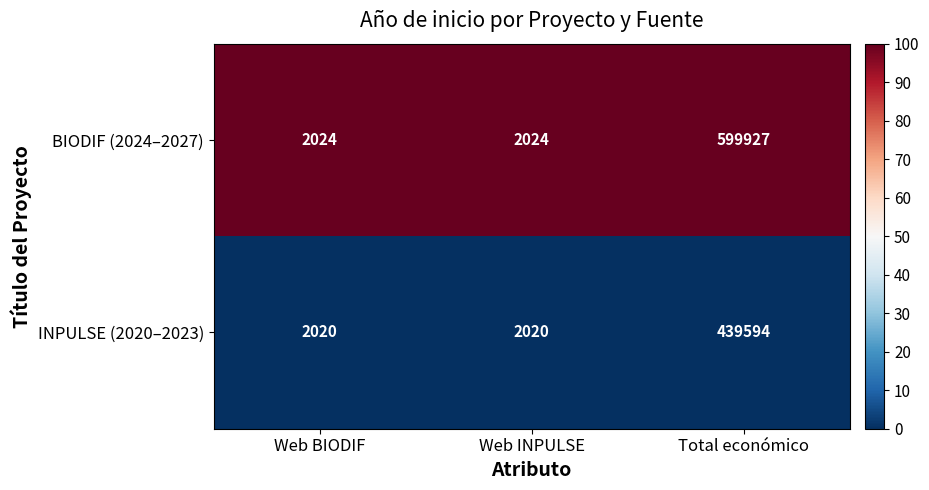

What is the spread (max minus min) of values at Web INPULSE?

4